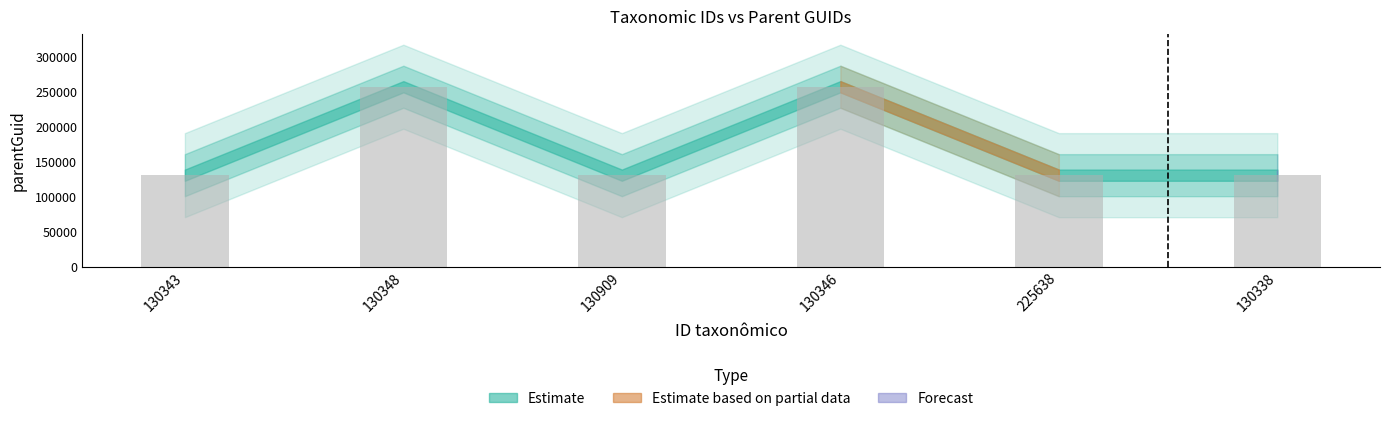

What is the sum of all values?

1034504